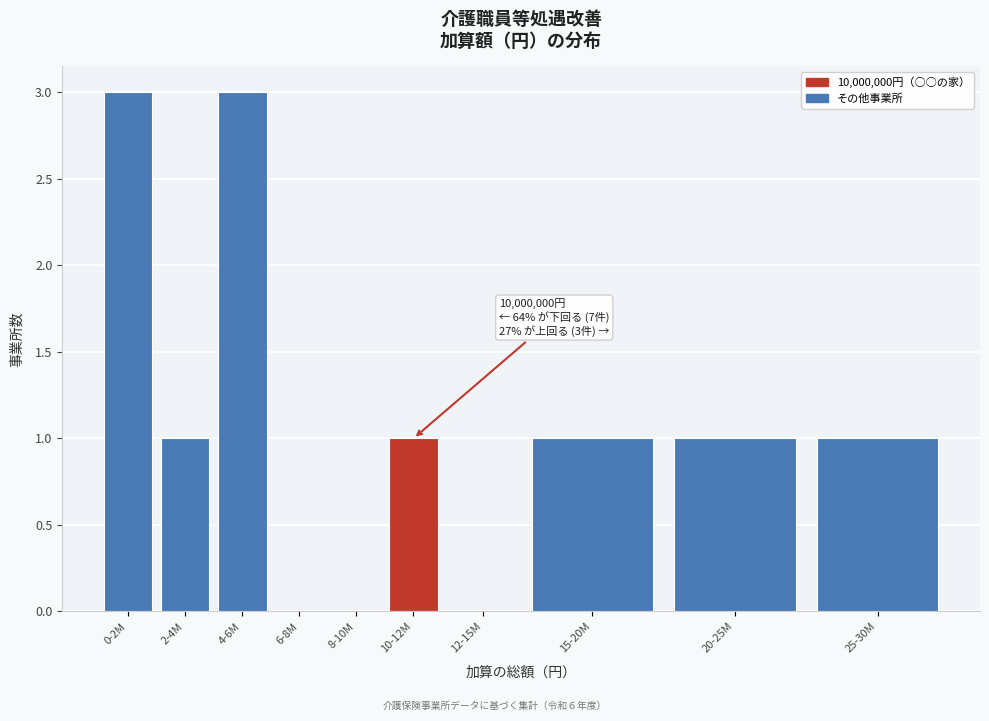

Reading left to right, what are all the values shown in this chart?

0-2M=3	2-4M=1	4-6M=3	6-8M=0	8-10M=0	10-12M=1	12-15M=0	15-20M=1	20-25M=1	25-30M=1